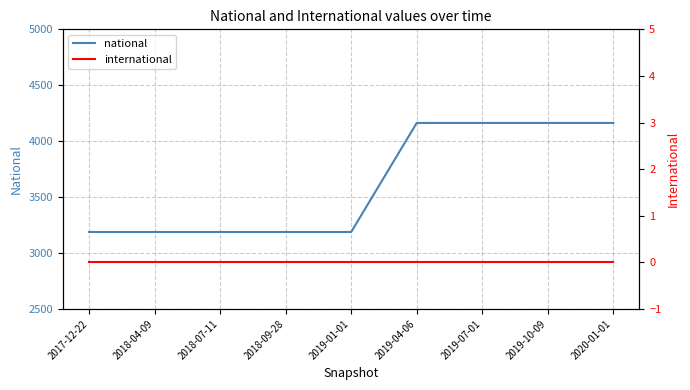

True or false: national and international intersect in this chart.

False